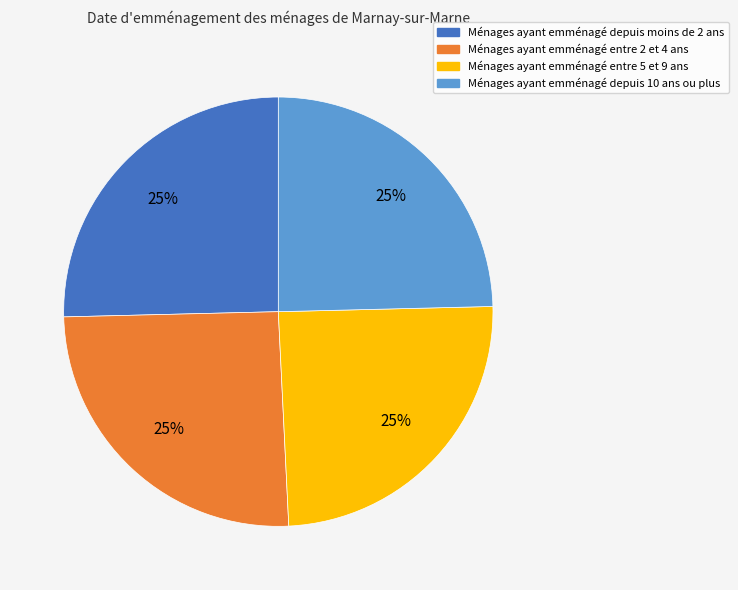

What is the ratio of the value at Ménages ayant emménagé depuis moins de 2 ans to the value at Ménages ayant emménagé depuis 10 ans ou plus?

1.0